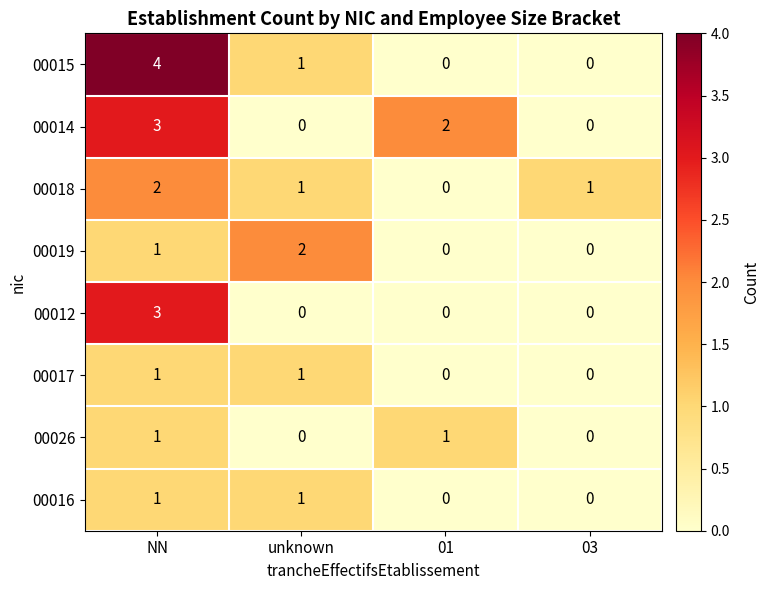

What is the sum of all 00015 values?

5